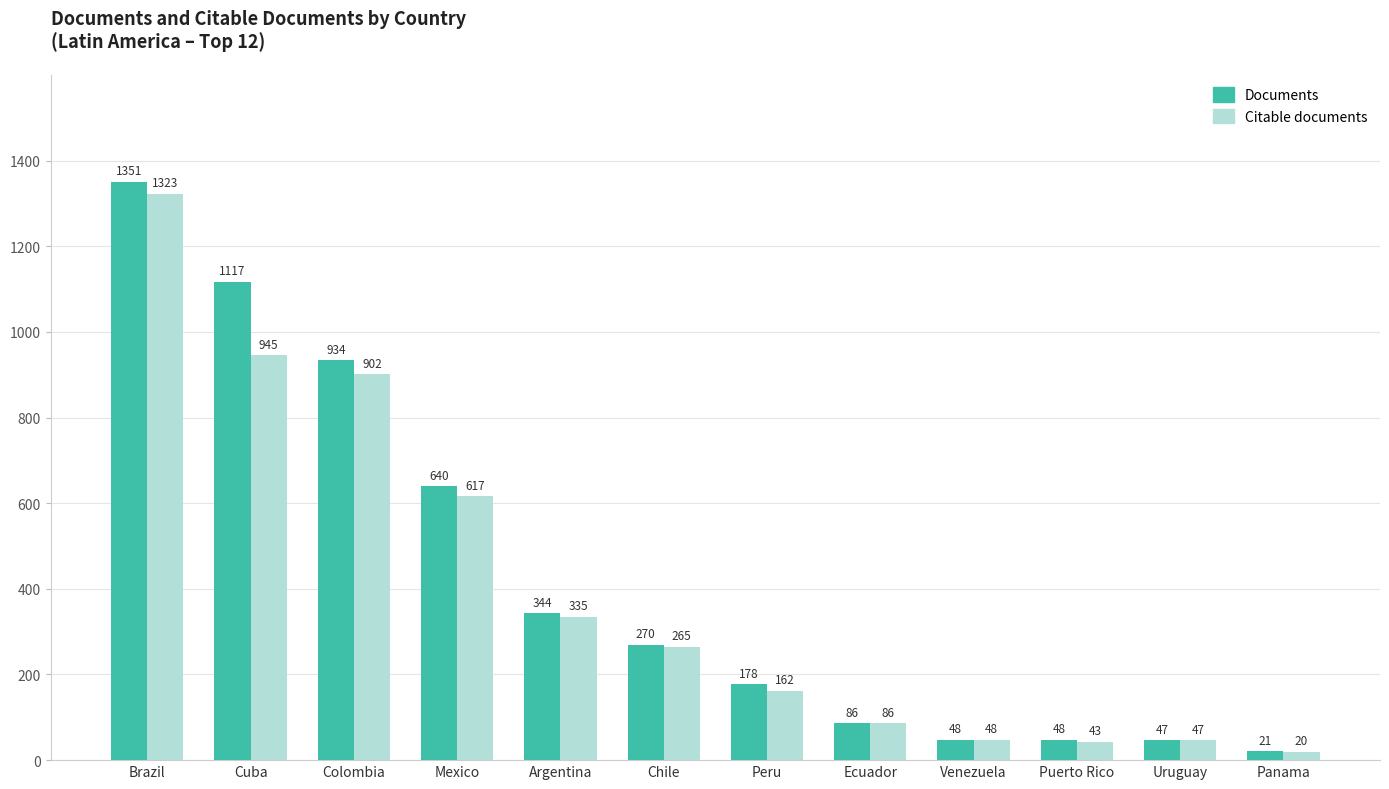

Reading left to right, list all the values displayed in this chart.

Documents: 1351	1117	934	640	344	270	178	86	48	48	47	21
Citable documents: 1323	945	902	617	335	265	162	86	48	43	47	20